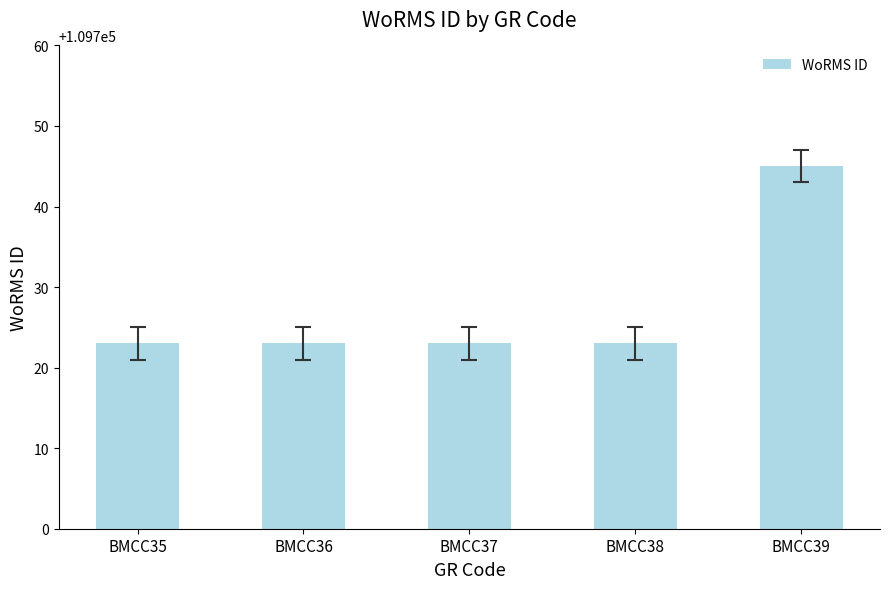

How many distinct data groups are displayed?

1